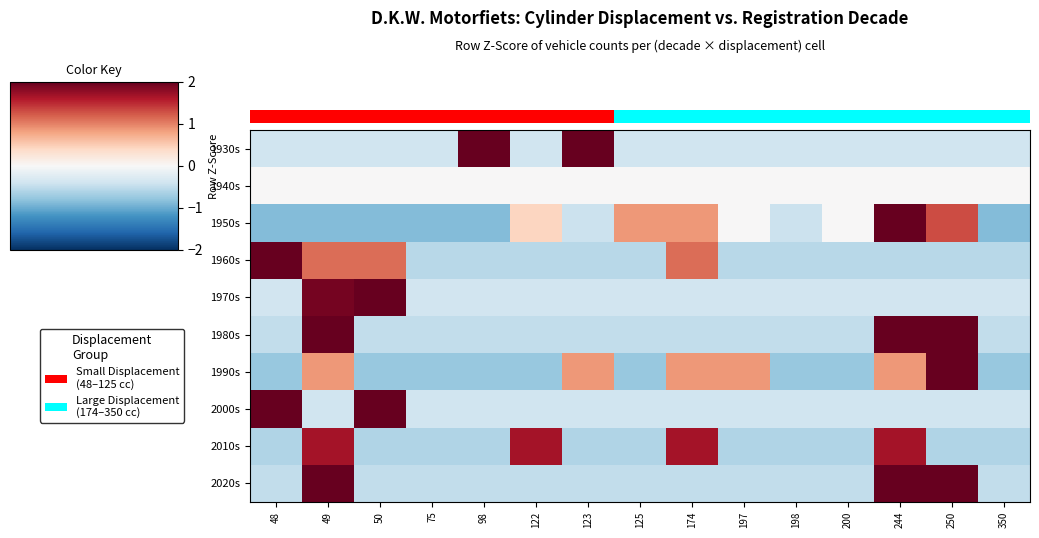

How many data points in 1950s are above 0?

5